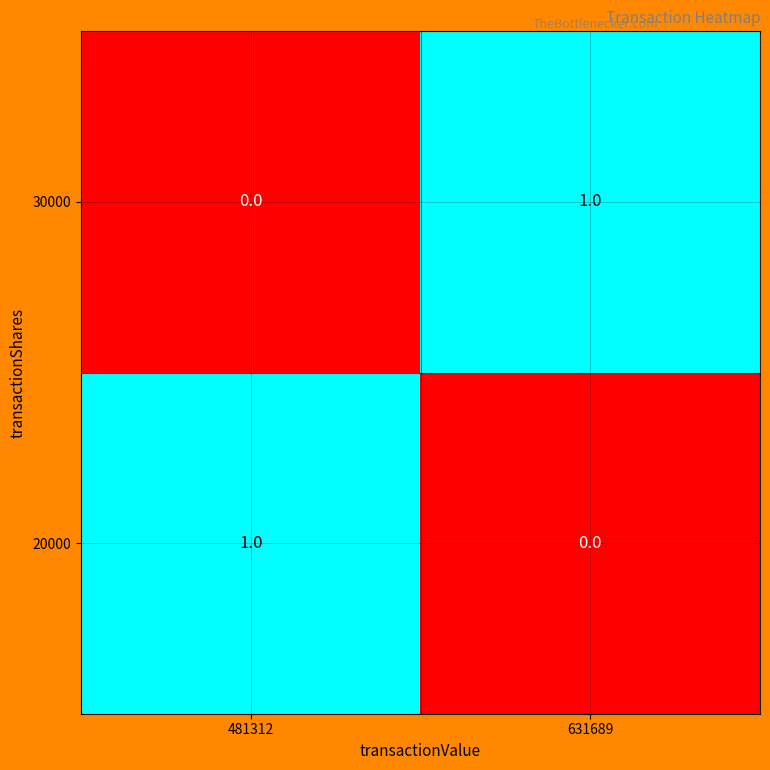

List the labels in order of 20000 value, smallest first.

631689, 481312